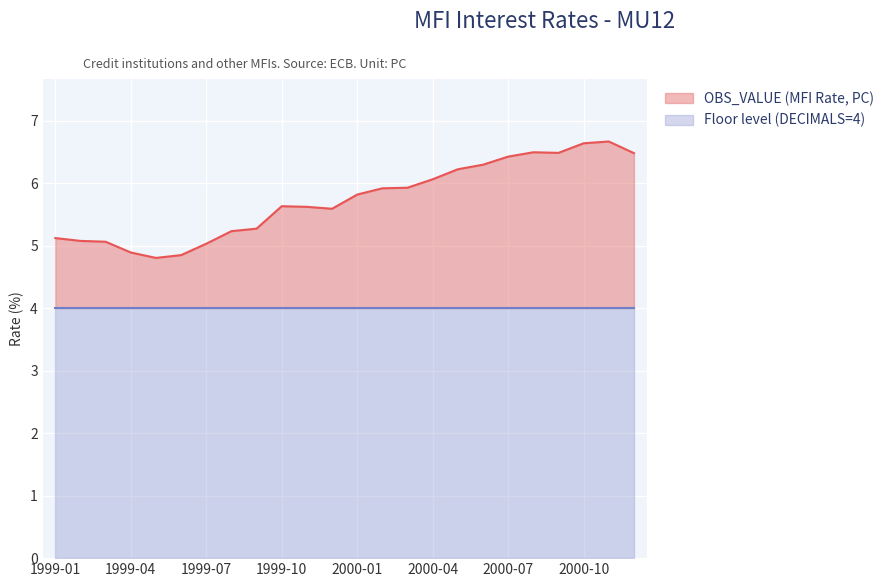

What position from the left is 2000-01?

13